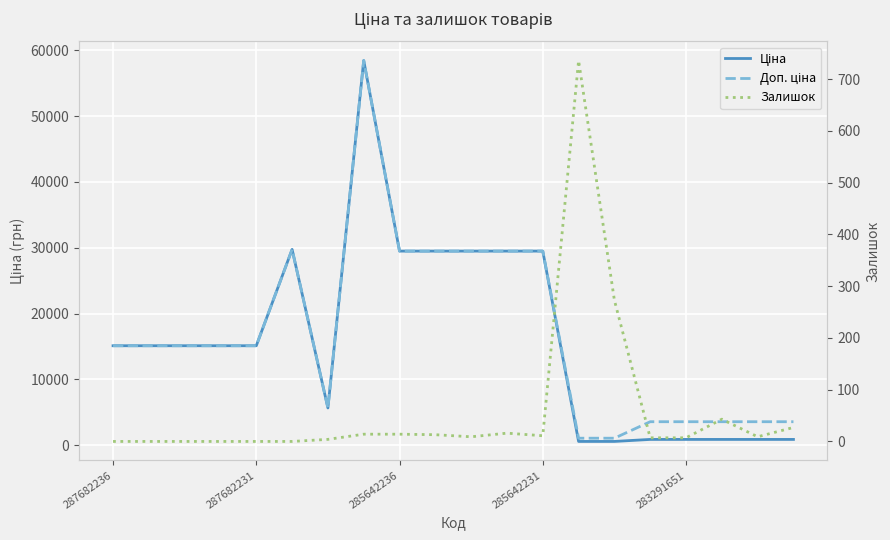

What is the spread (max minus min) of values at 19?

3556.6